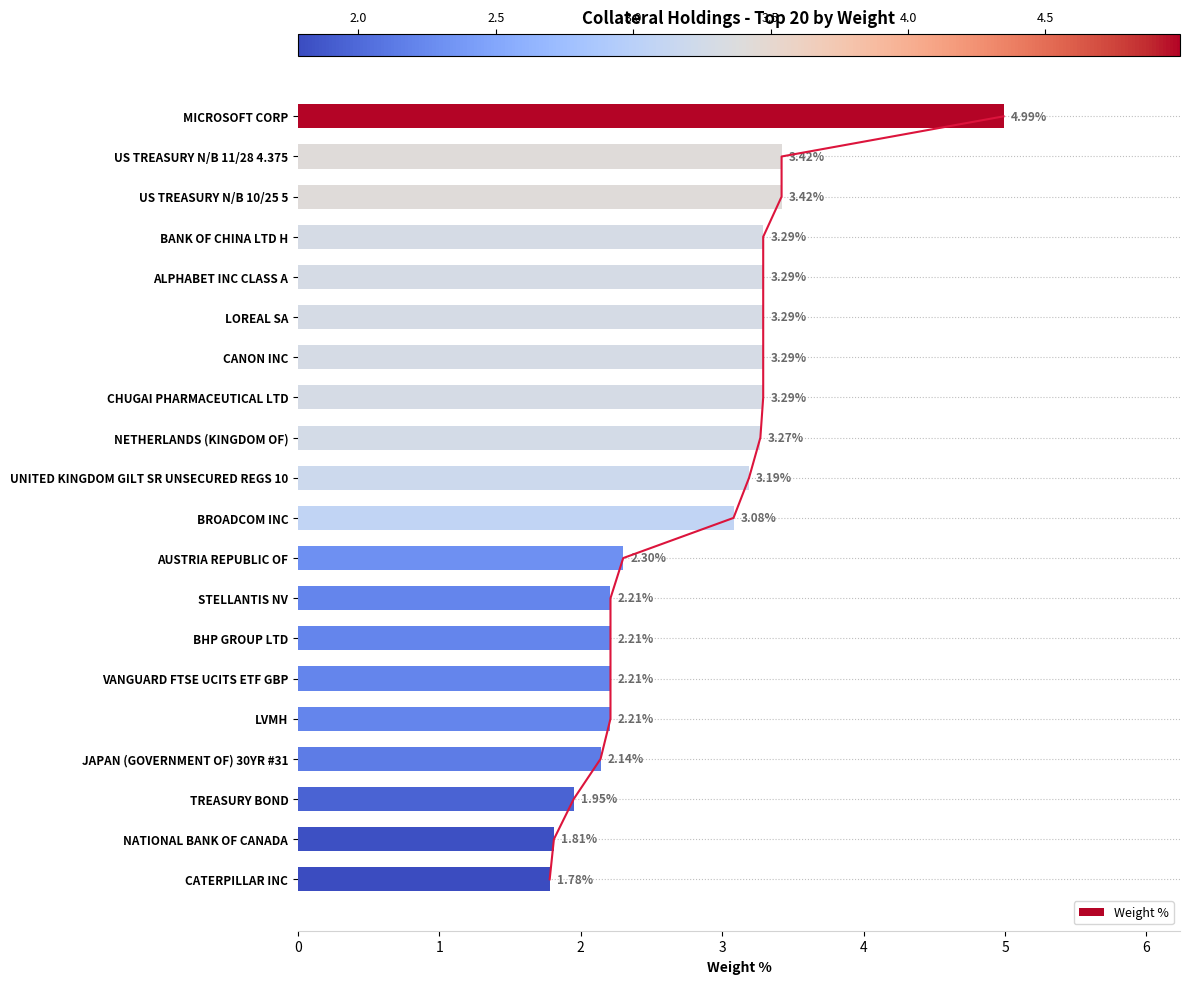

Where is Weight % nearest to the value 3?

BROADCOM INC